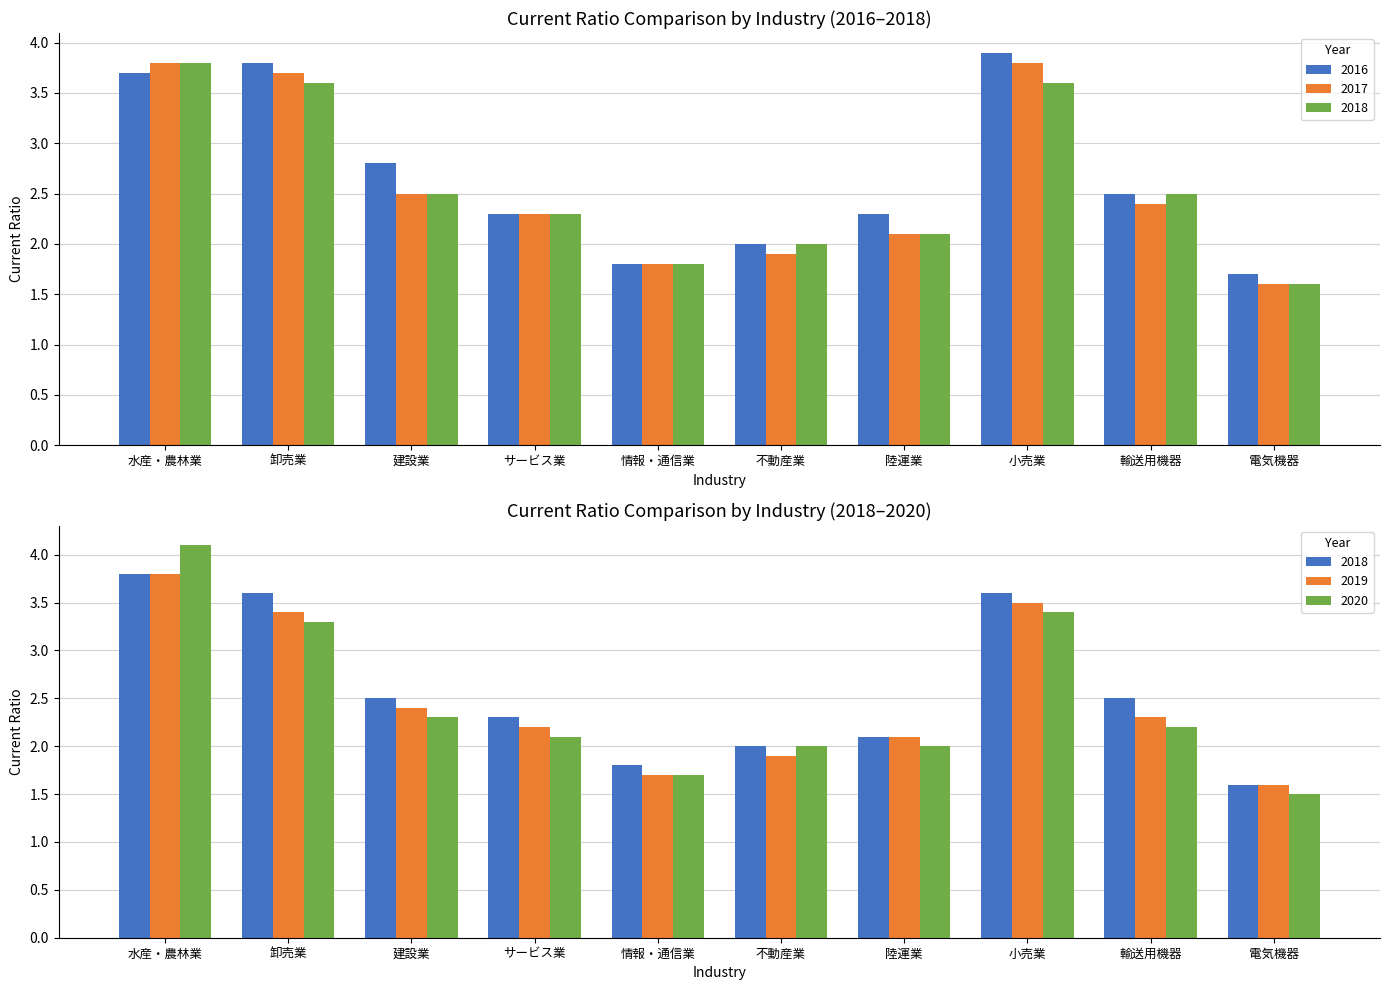

Rank the categories by 2020 value from highest to lowest.

水産・農林業, 小売業, 卸売業, 建設業, 輸送用機器, サービス業, 不動産業, 陸運業, 情報・通信業, 電気機器